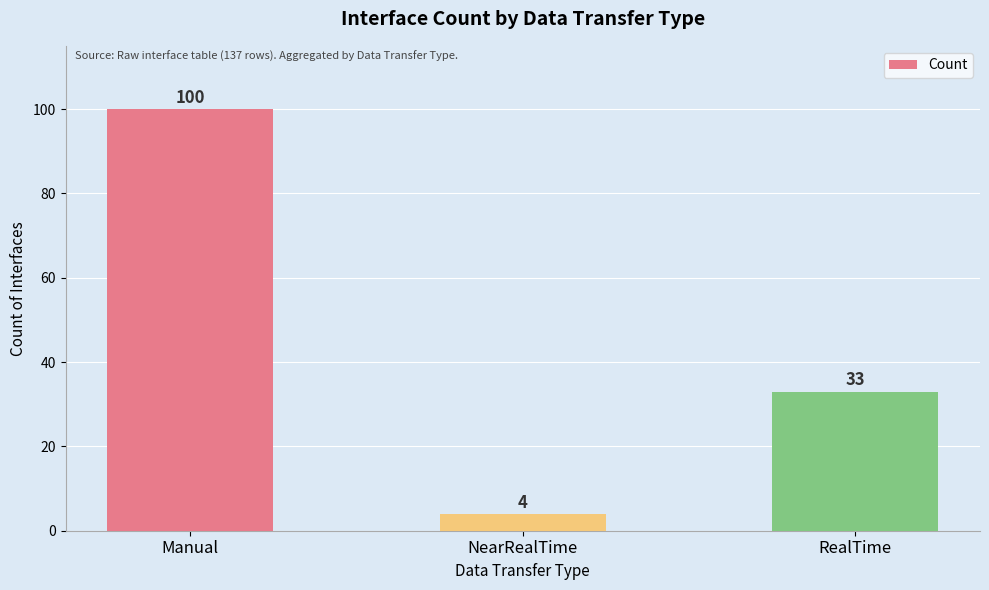

What is the smallest value displayed?

4